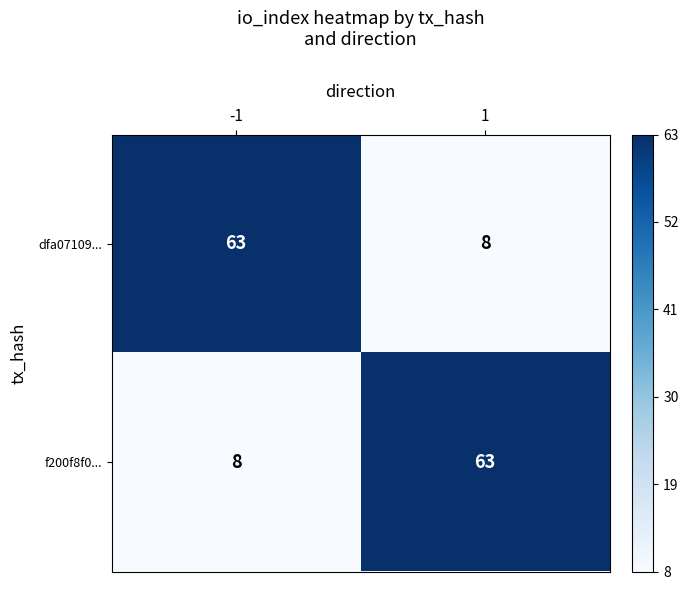

The dfa07109... series shows 63 at -1. True or false?

True